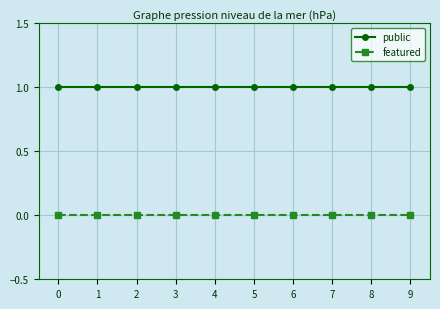

The value of public at 9 is 1. True or false?

True